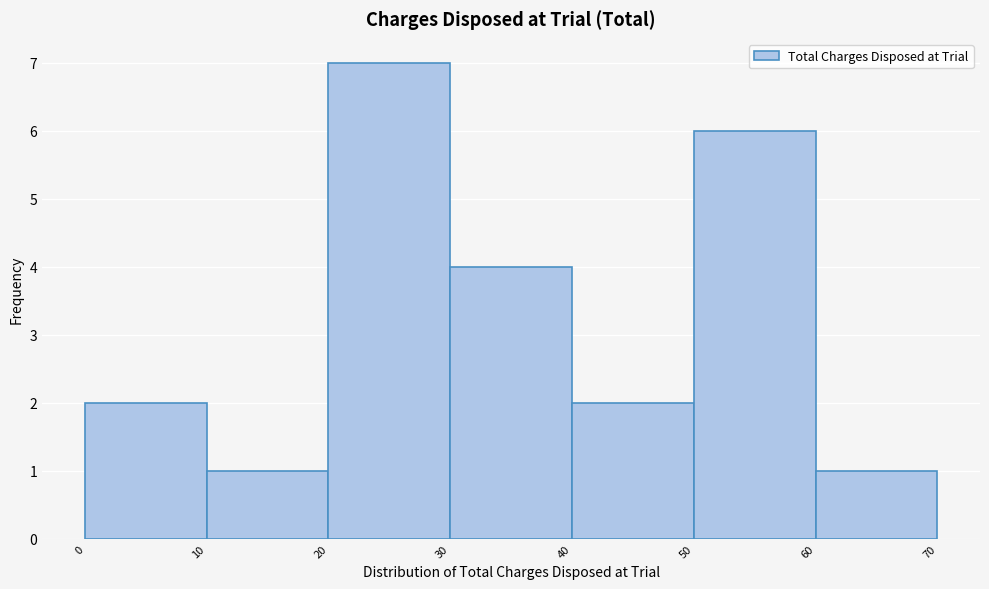

What is the height of the bar covering 20 to 30 on the x-axis? The values are not printed on the chart, so give them approximately, as read against the axis.

7